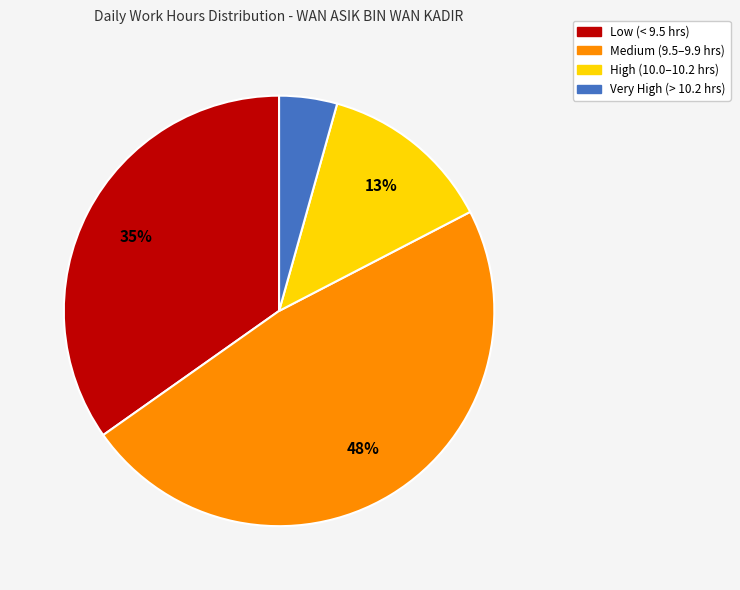

To the nearest percent, what is the average slice percentage?

25%